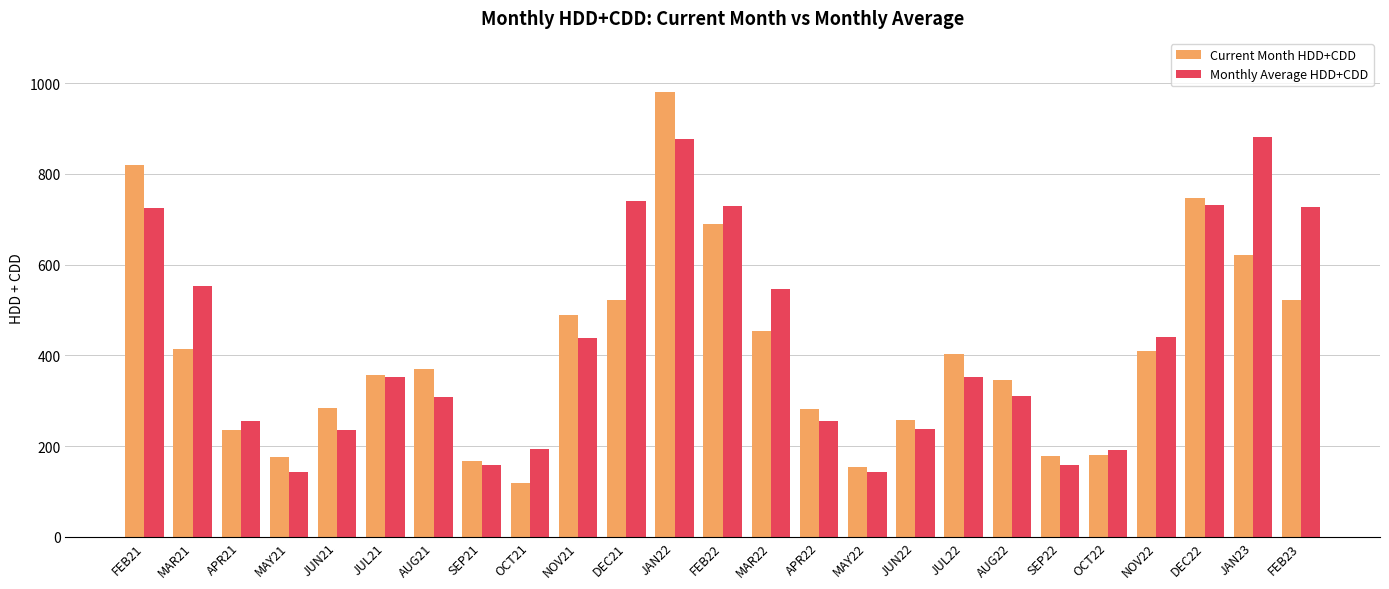

The value of Current Month HDD+CDD at SEP22 is 178.1. True or false?

True